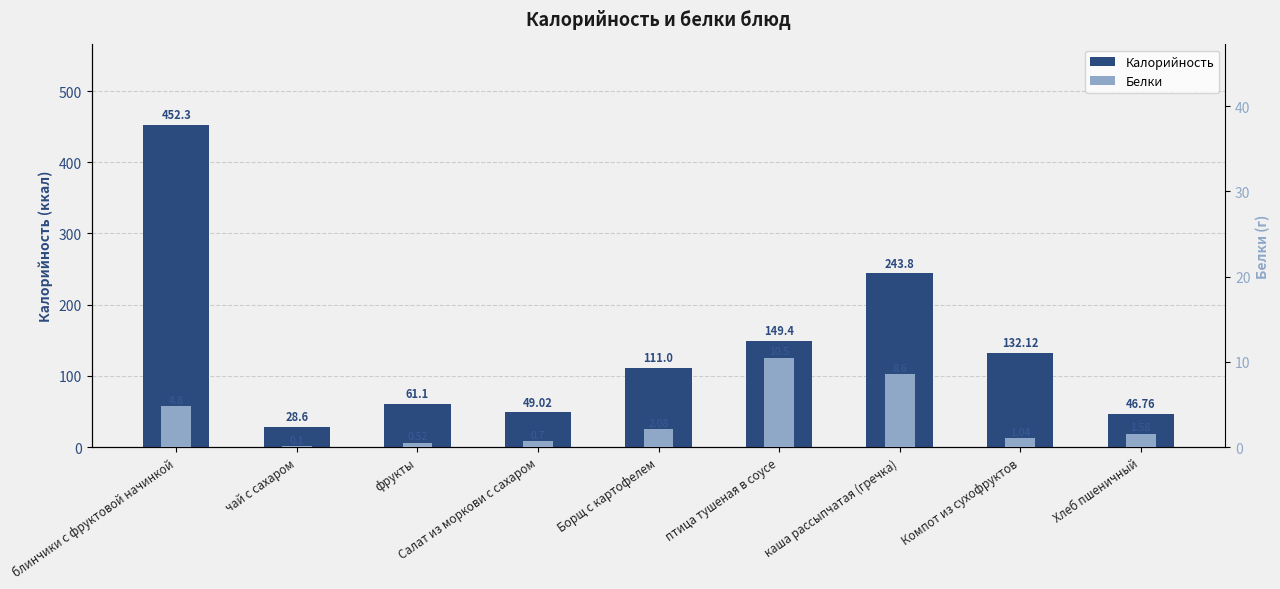

What is the sum of all Калорийность values?

1274.1